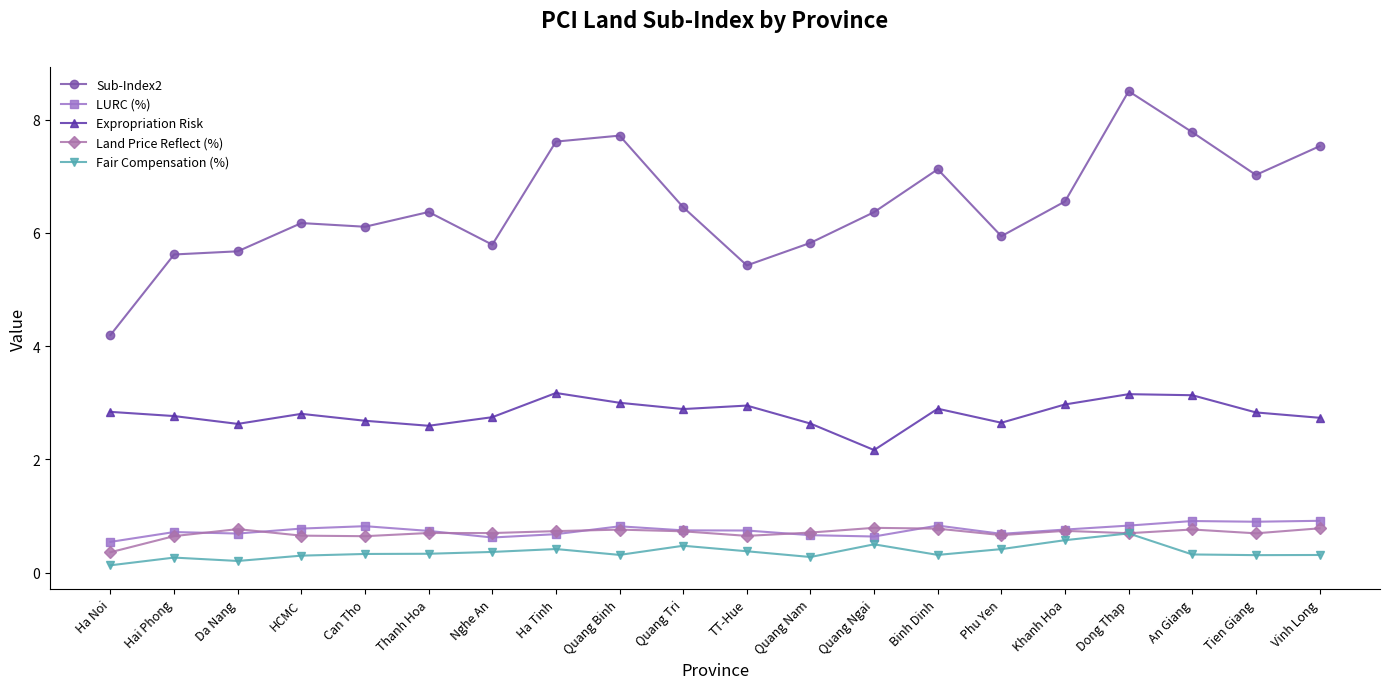

True or false: Fair Compensation (%) and Expropriation Risk intersect in this chart.

False